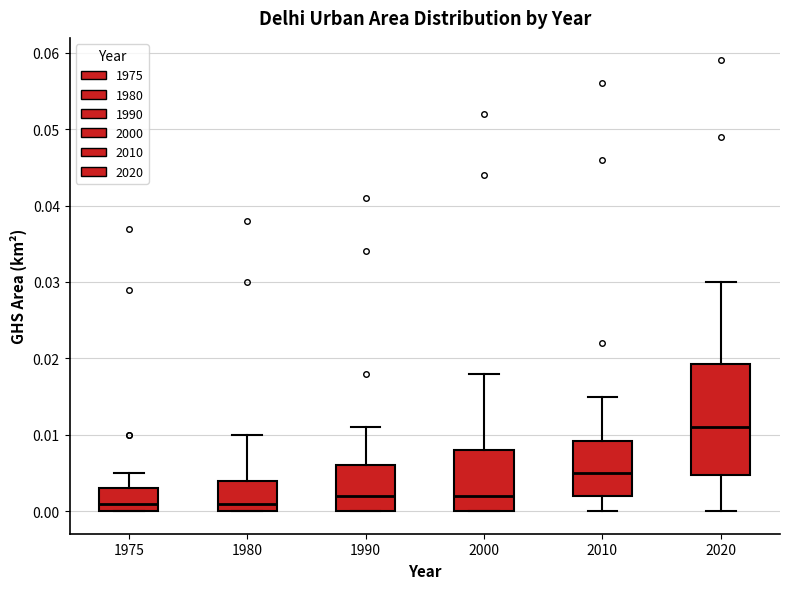

Reading left to right, transcribe this box plot: for each box, give where its median line is, the range the box spans, and where its two whiskers end, as read against the y-axis. The values are not printed on the chart, so give them approximately, as read against the axis.

1975: median 0.001, box 0.000 to 0.003, whiskers 0.000 to 0.005
1980: median 0.001, box 0.000 to 0.004, whiskers 0.000 to 0.010
1990: median 0.002, box 0.000 to 0.006, whiskers 0.000 to 0.011
2000: median 0.002, box 0.000 to 0.008, whiskers 0.000 to 0.018
2010: median 0.005, box 0.002 to 0.009, whiskers 0.000 to 0.015
2020: median 0.011, box 0.005 to 0.019, whiskers 0.000 to 0.030